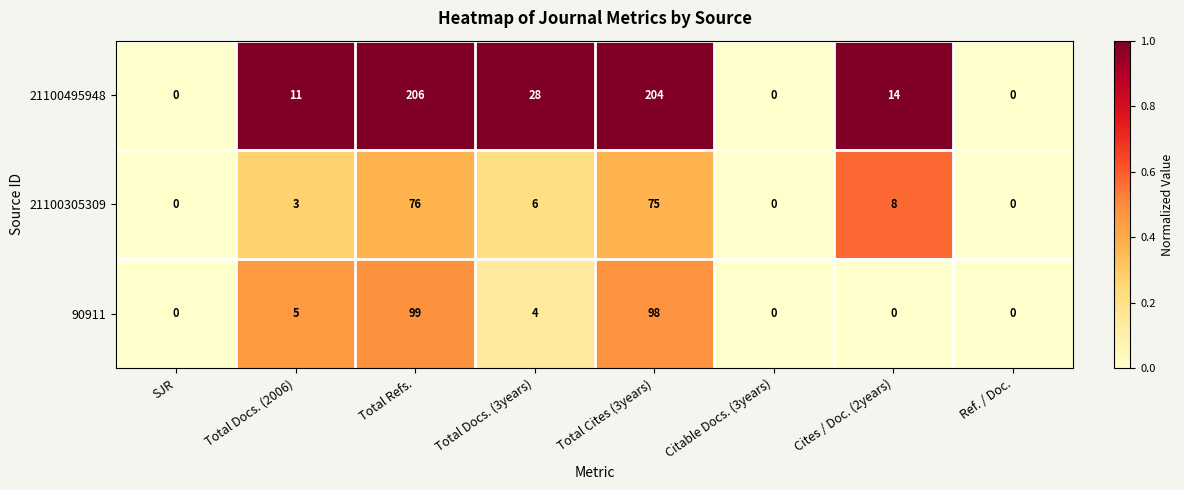

List the series in order of their peak value, lowest first.

21100305309, 90911, 21100495948